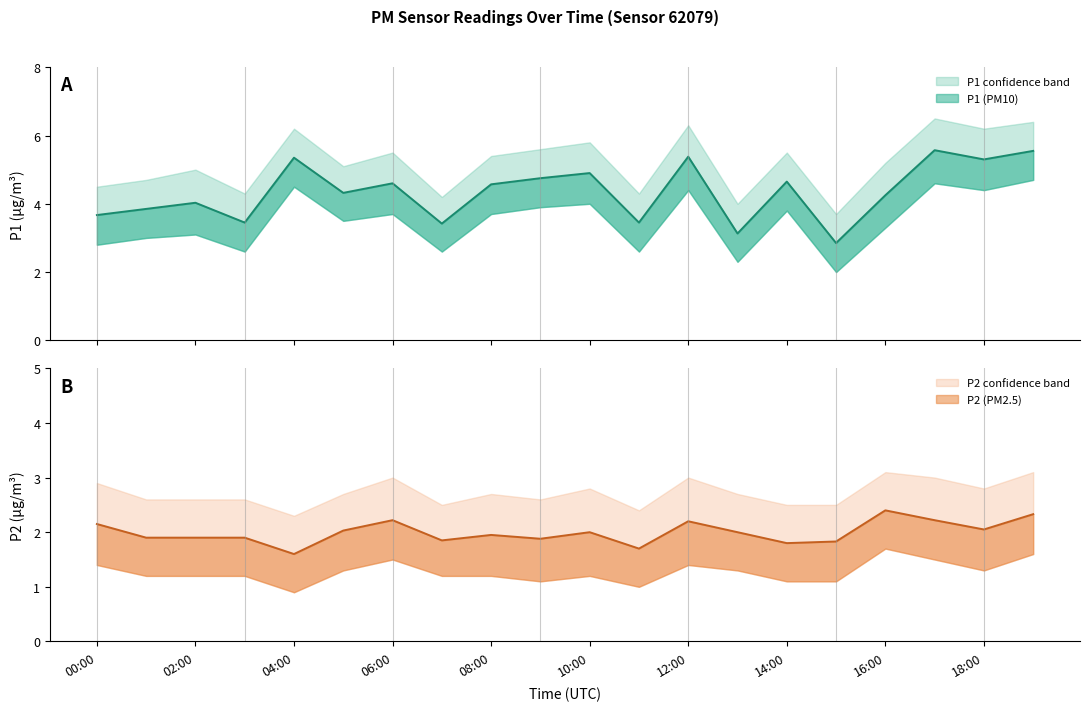

How many data points does each series have?

20